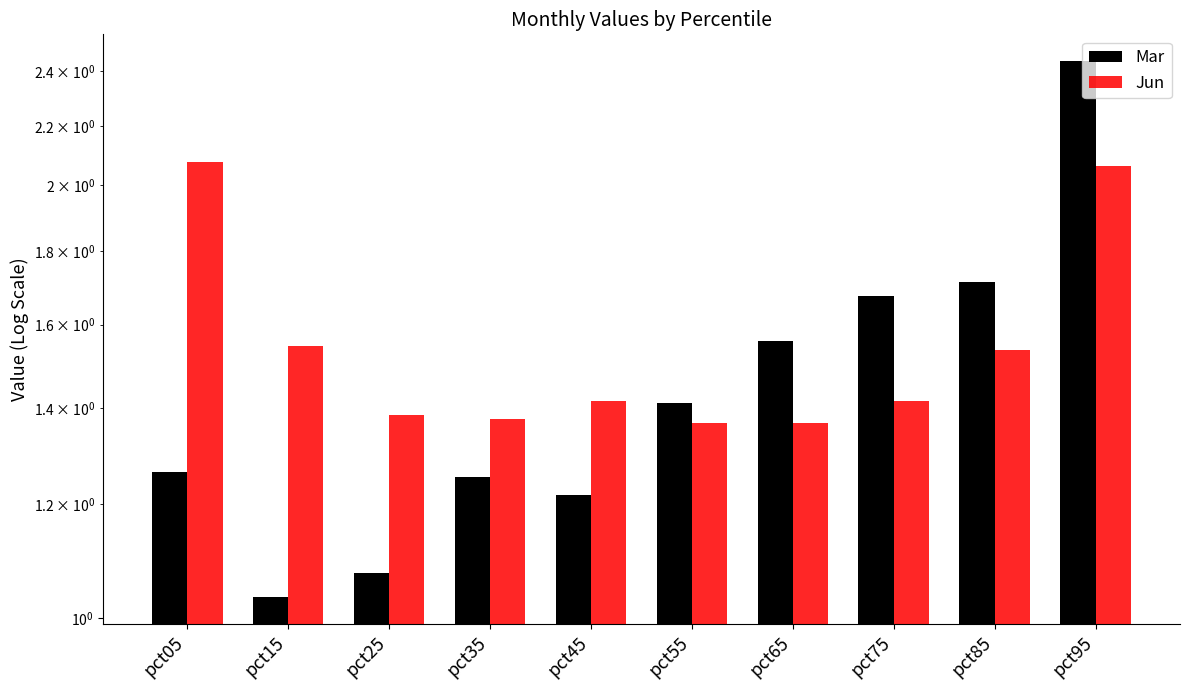

What is the difference between the maximum and second lowest values in the Mar series?

1.4